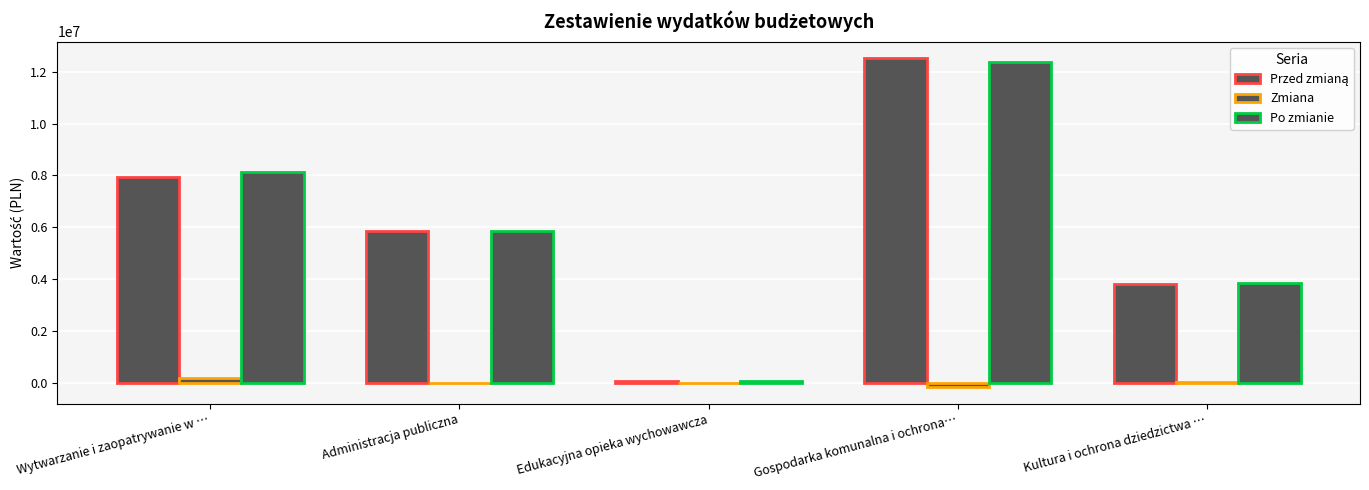

How many values in the Po zmianie series exceed 5859184?

3